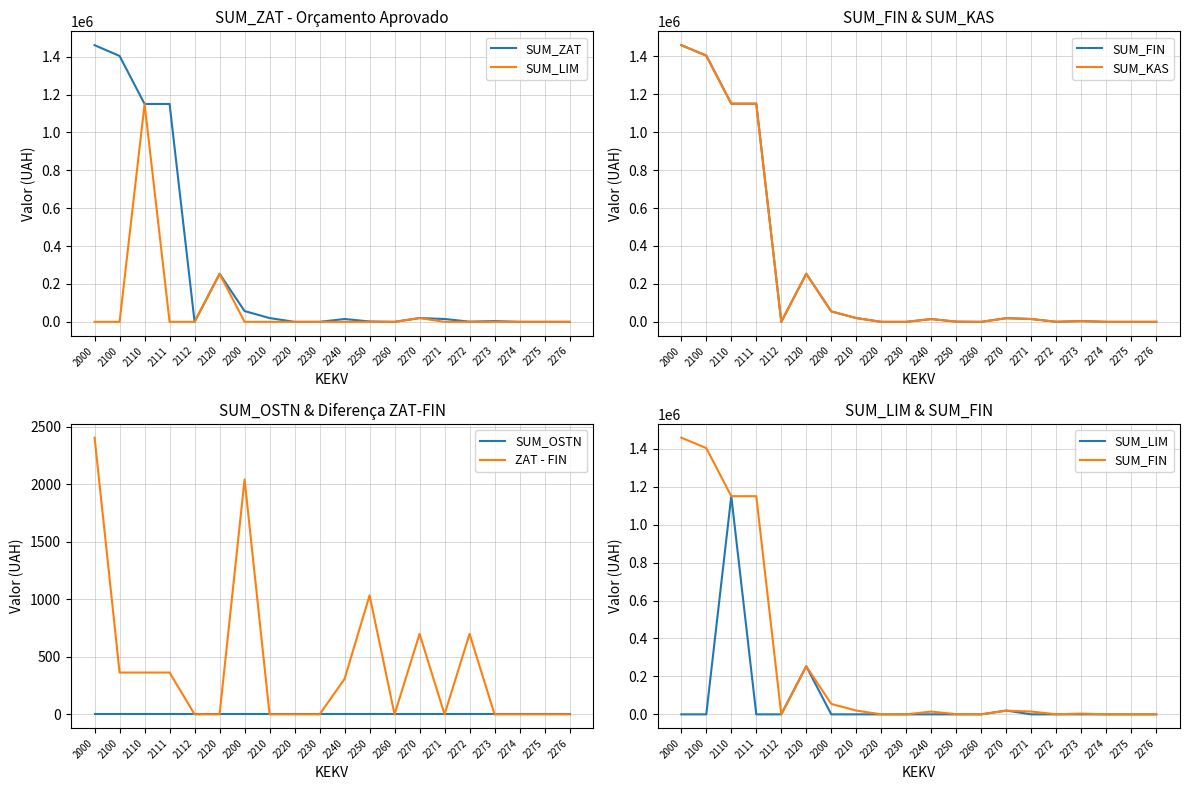

True or false: SUM_OSTN and SUM_FIN intersect in this chart.

False